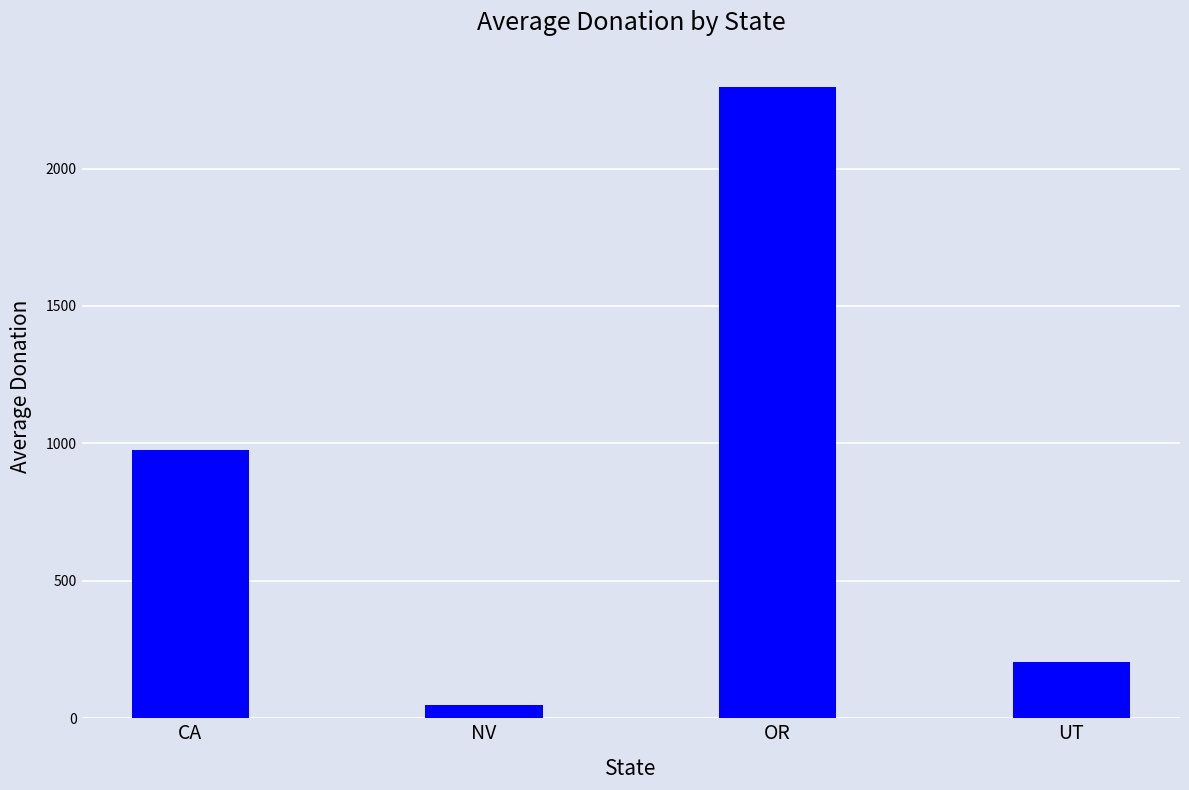

List the labels in order of value, largest first.

OR, CA, UT, NV